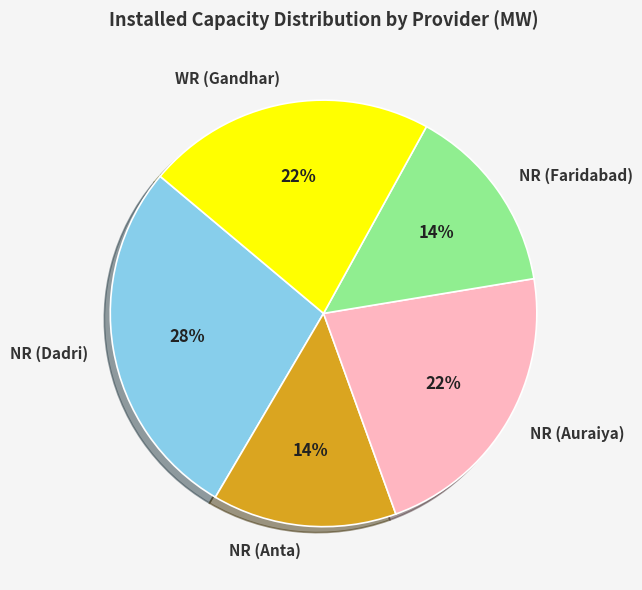

Does WR (Gandhar) represent more than half of the total?

No